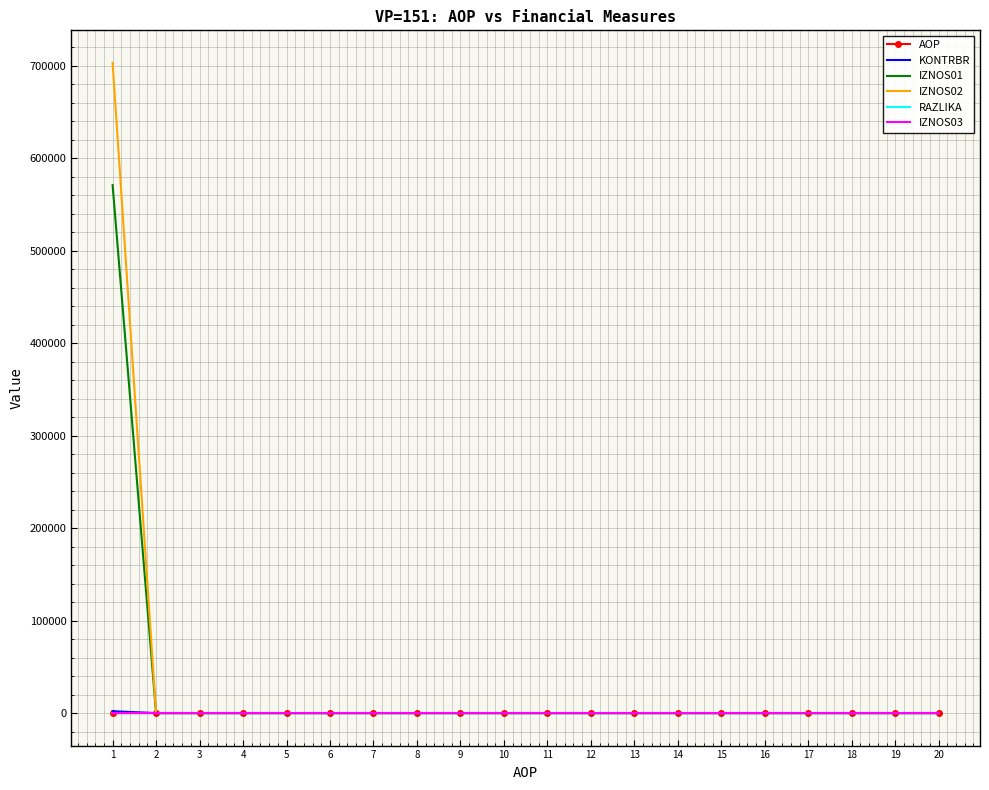

True or false: AOP and RAZLIKA intersect in this chart.

False